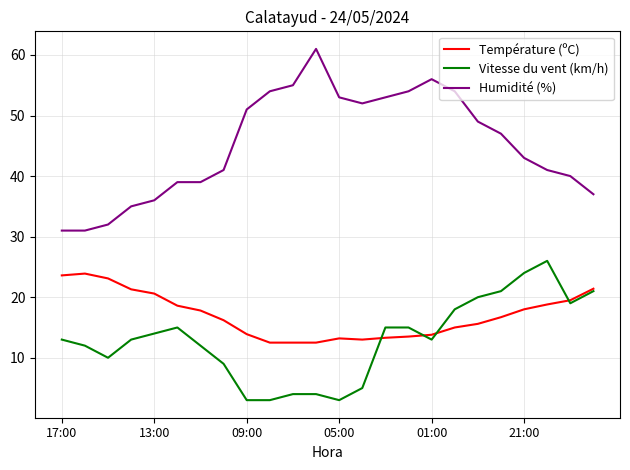

Which series has the largest range (max minus min)?

Humidité (%)